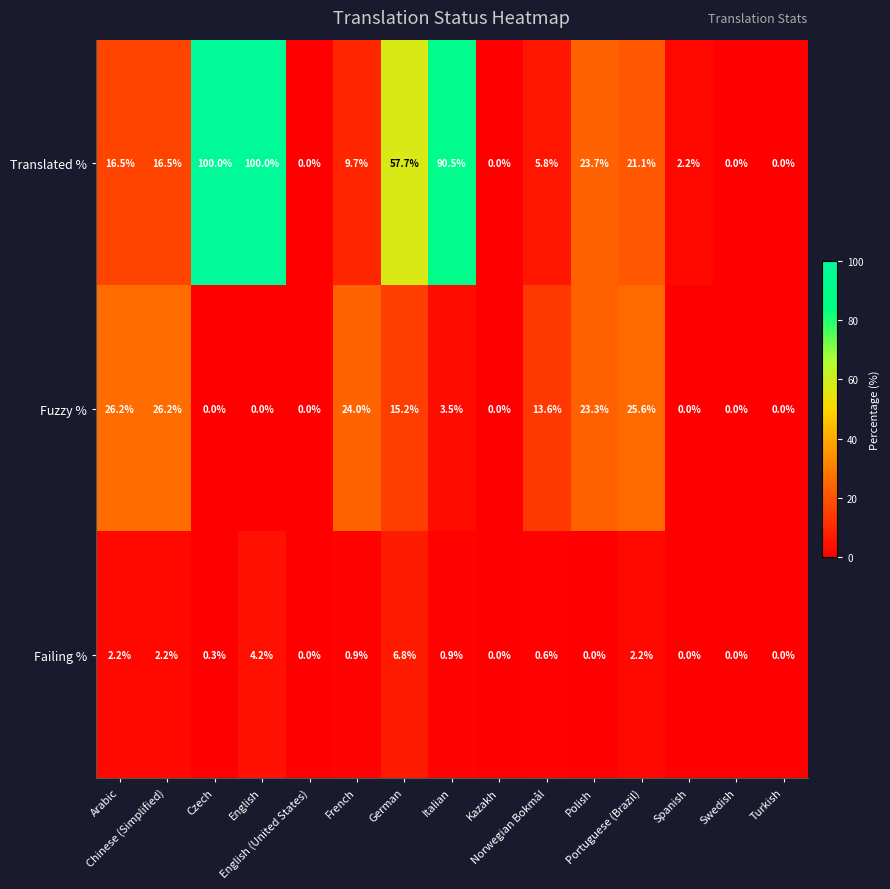

Which series has the largest range (max minus min)?

Translated %